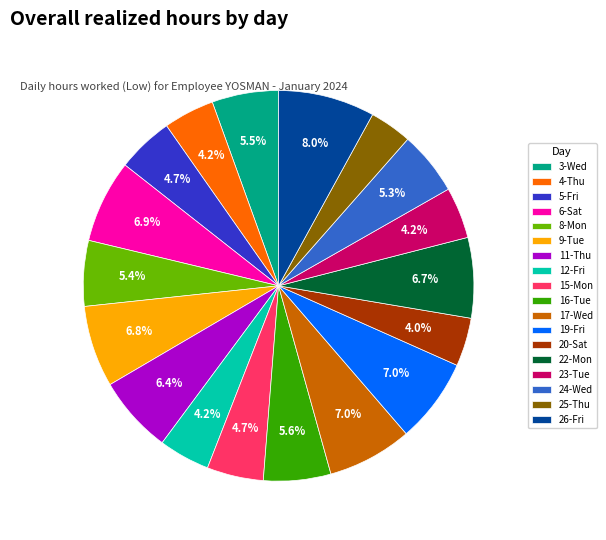

Does any single category account for the majority?

No